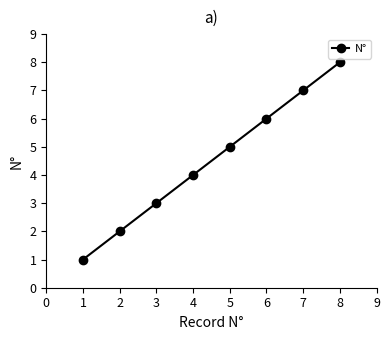

What is the minimum value shown in the chart?

1